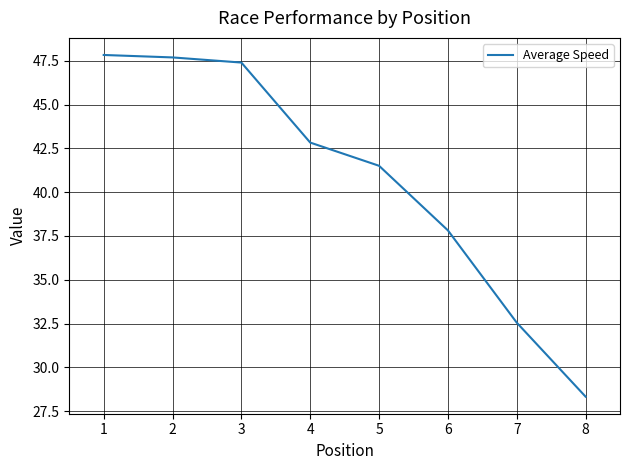

True or false: there are more than 2 points higher than both neighbors.

False